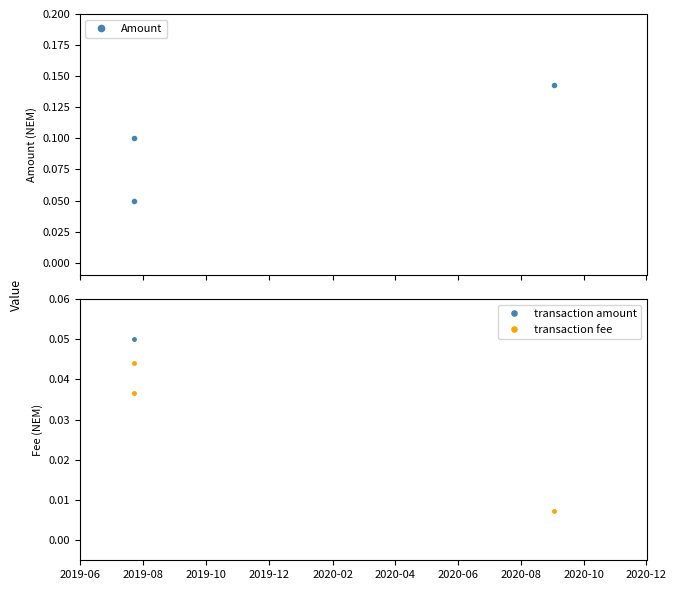

At how many categories does at least one series exceed 0?

3